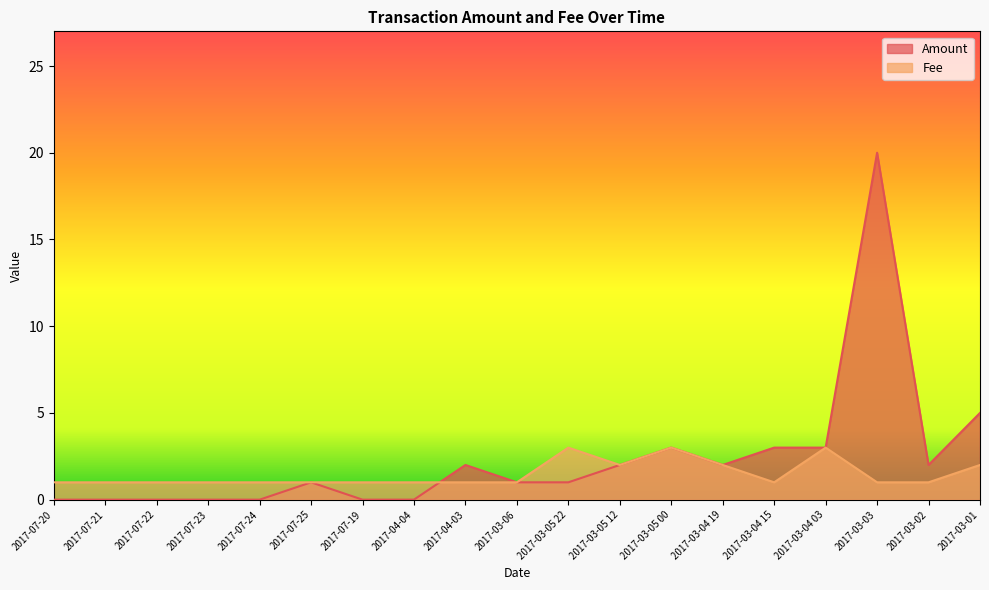

What is the sum of all Fee values?

28.0